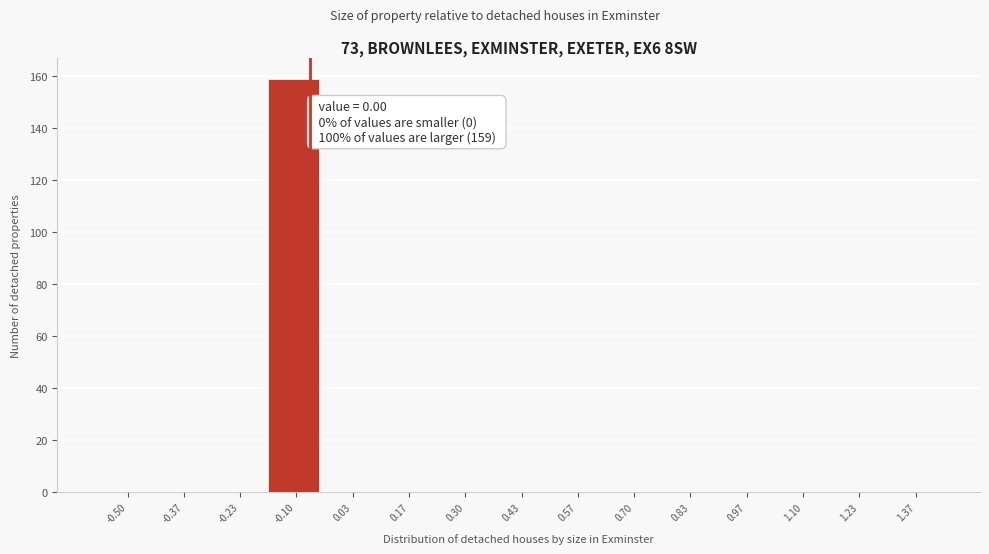

Reading left to right, transcribe all the data shown in this chart.

-0.50=0	-0.37=0	-0.23=0	-0.10=159	0.03=0	0.17=0	0.30=0	0.43=0	0.57=0	0.70=0	0.83=0	0.97=0	1.10=0	1.23=0	1.37=0